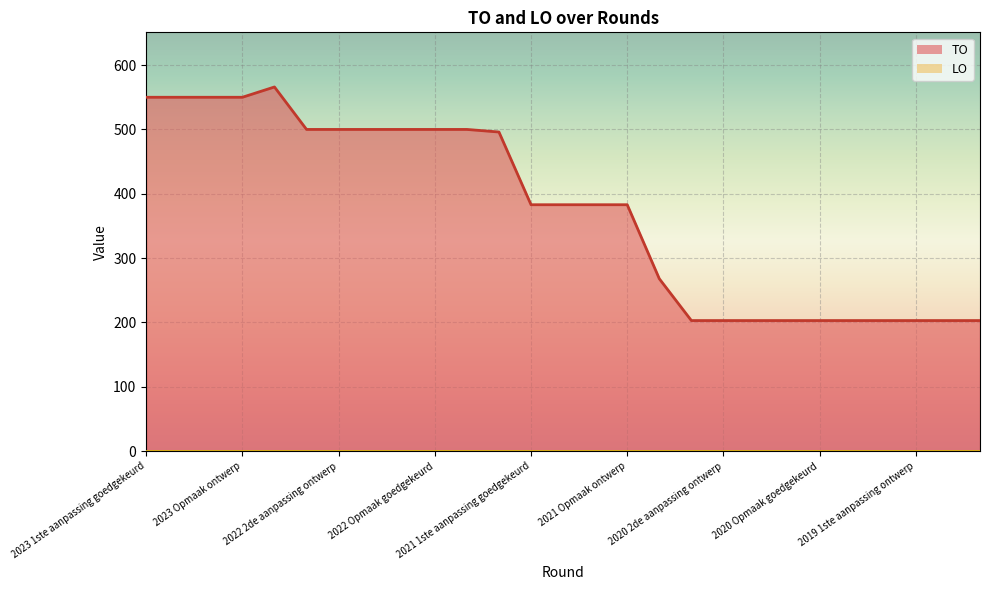

Count the number of data series in this chart.

2